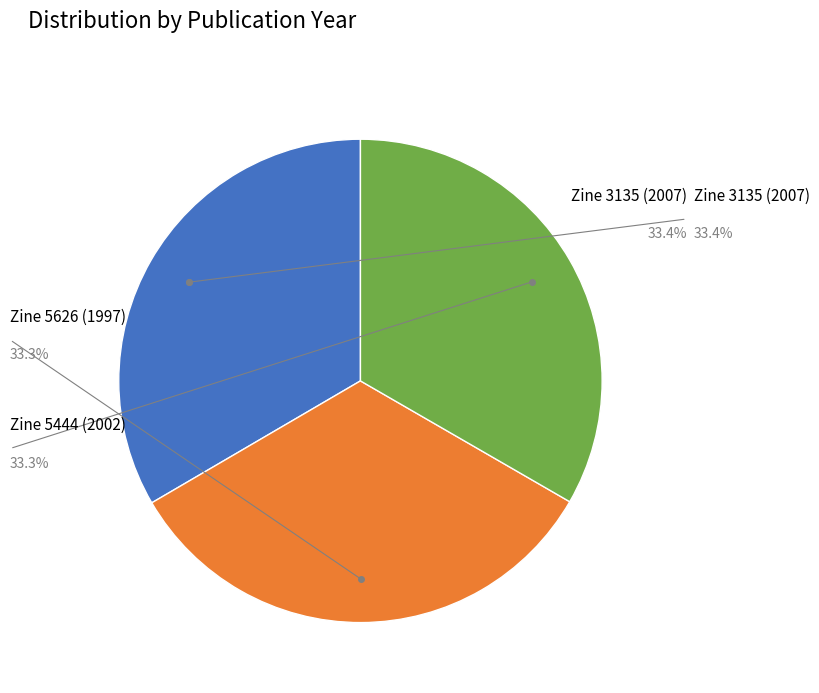

Is there any slice that represents more than half of the pie?

No